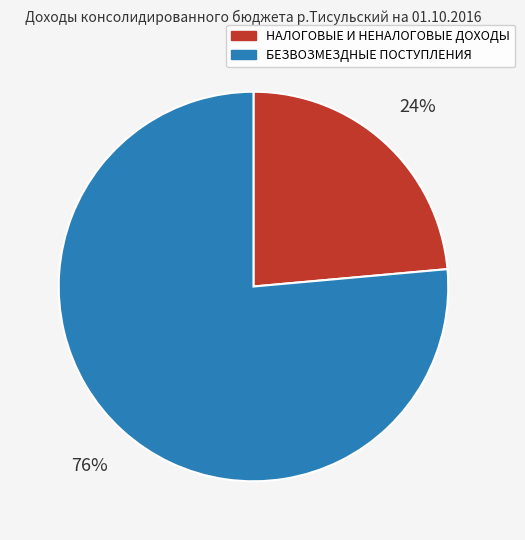

To the nearest percent, what percentage of the pie is НАЛОГОВЫЕ И НЕНАЛОГОВЫЕ ДОХОДЫ?

24%